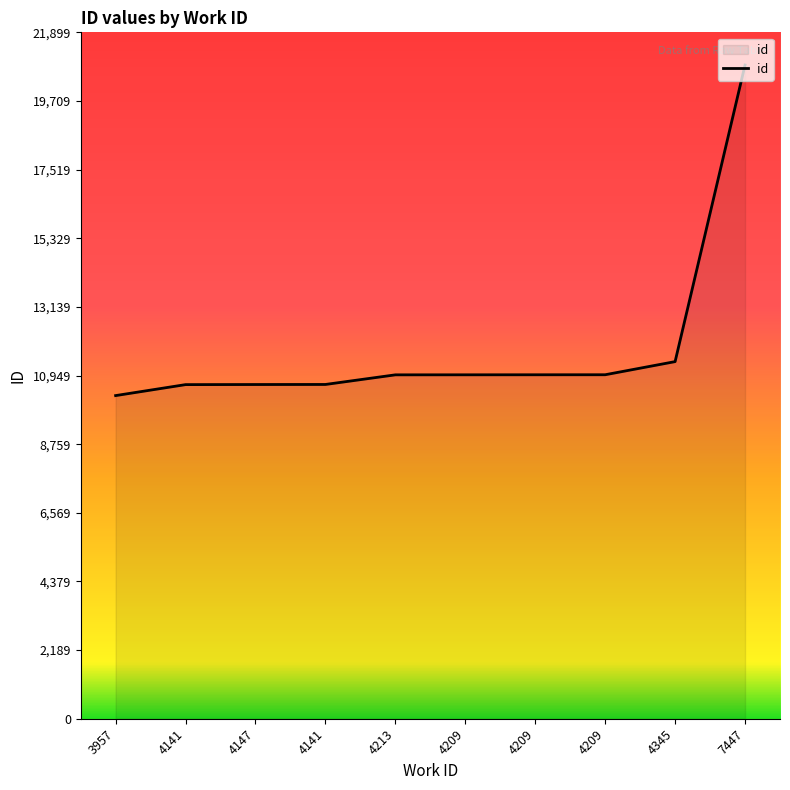

How many lines are shown in the chart?

1